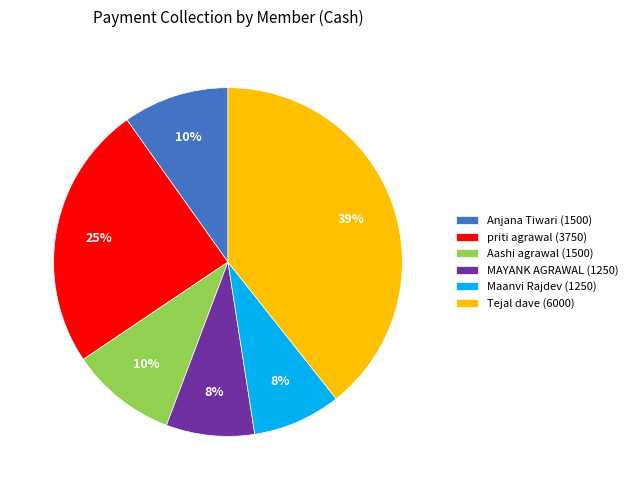

To the nearest percent, what is the difference between the Aashi agrawal (1500) and Maanvi Rajdev (1250) slice percentages?

2%